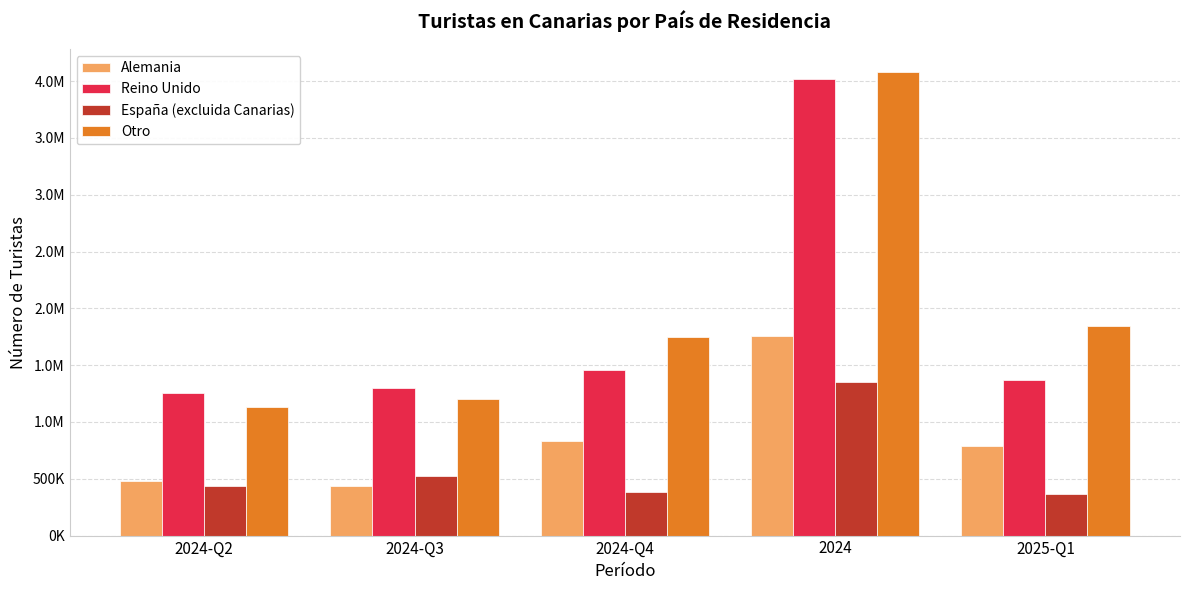

At 2024-Q3, list the series in order from smallest to largest.

Alemania, España (excluida Canarias), Otro, Reino Unido